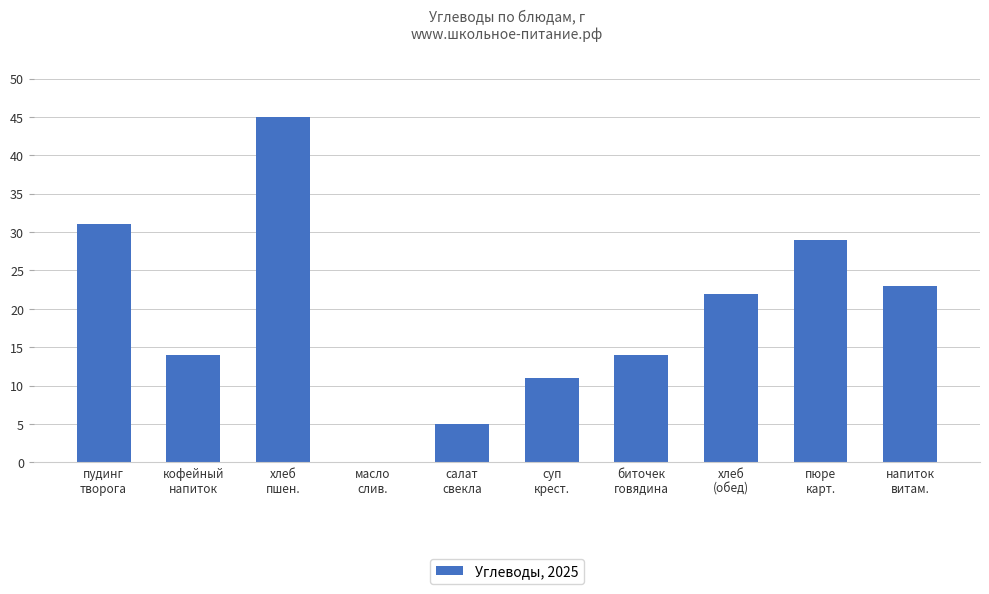

What is the difference between the values at масло
слив. and напиток
витам.?

22.9